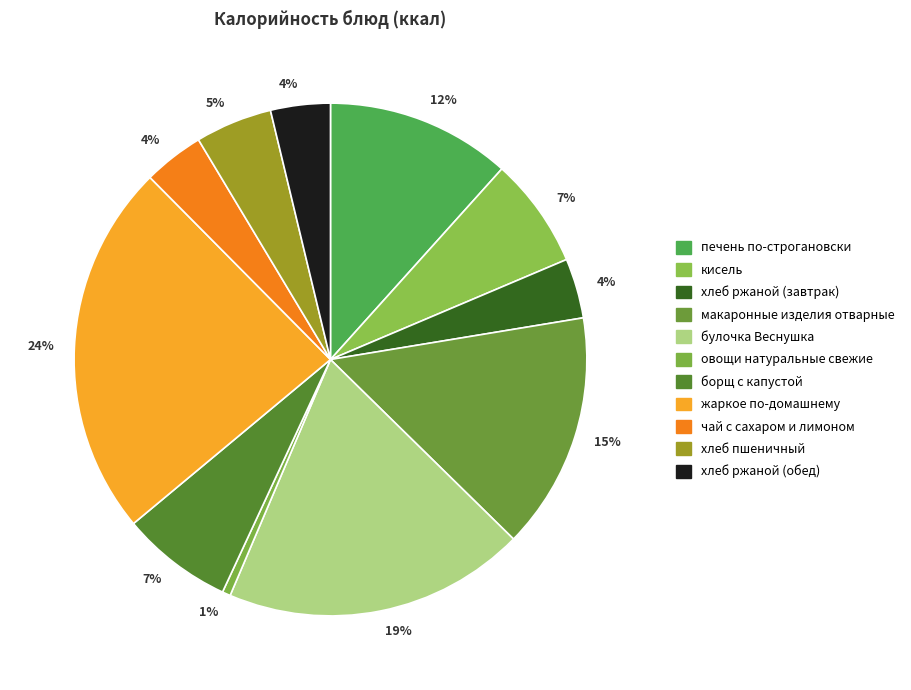

How many slices are in this pie chart?

11